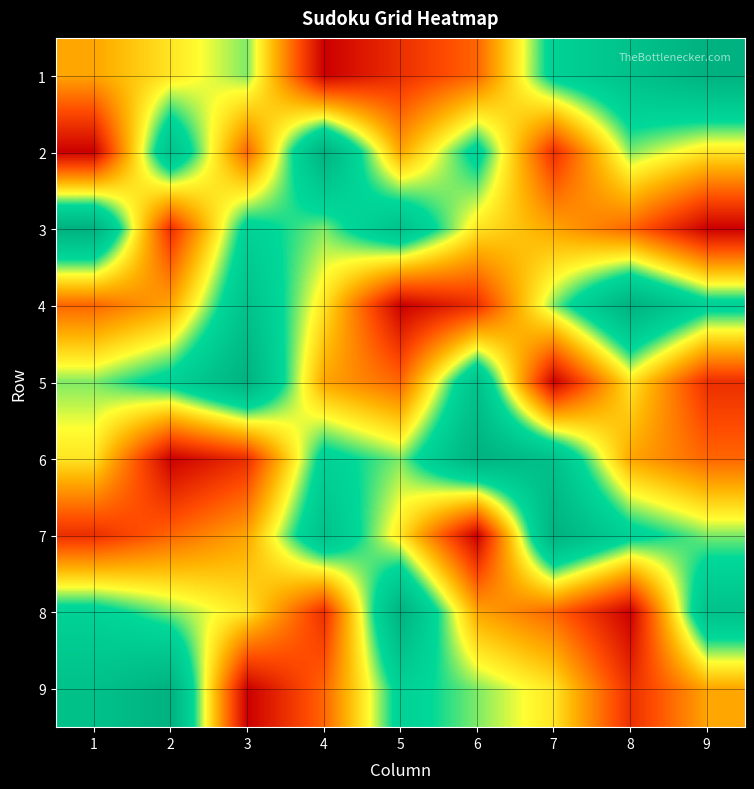

Which has a higher value, 4 or 9?

9